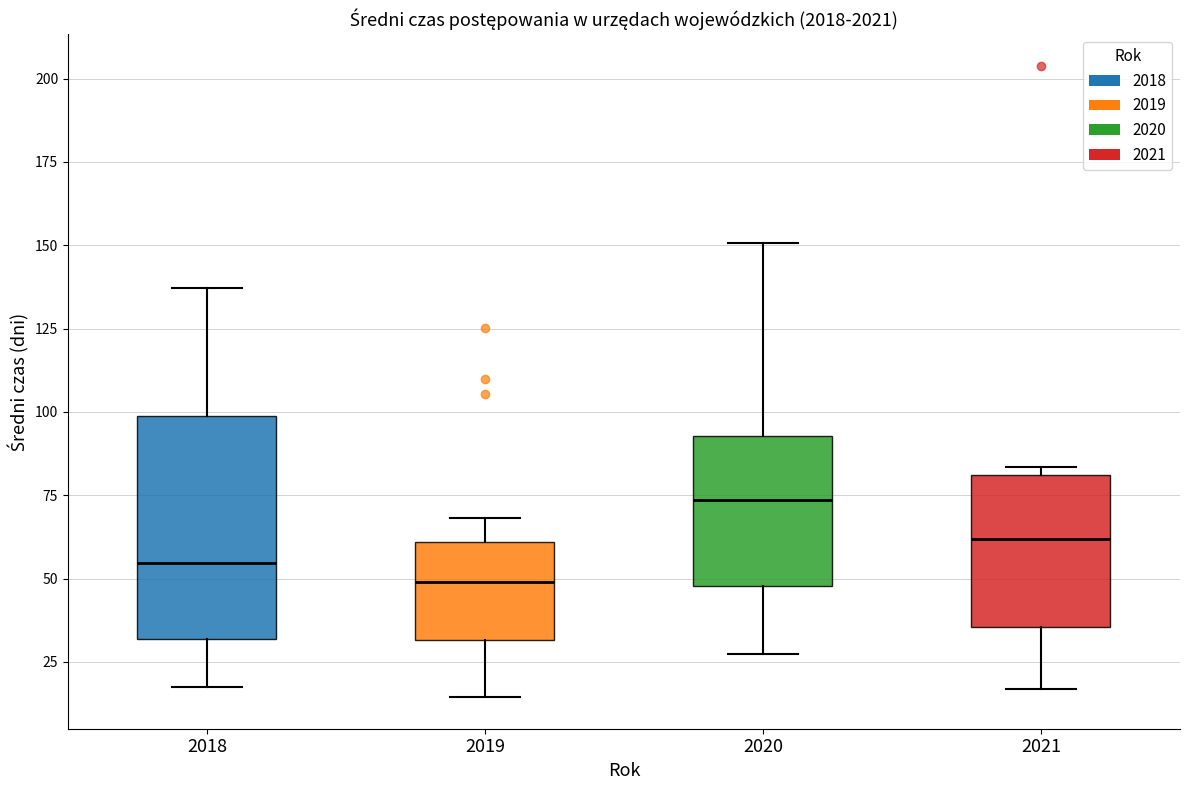

Reading left to right, transcribe this box plot: for each box, give where its median line is, the range the box spans, and where its two whiskers end, as read against the y-axis. The values are not printed on the chart, so give them approximately, as read against the axis.

2018: median 55, box 30 to 100, whiskers 15 to 135
2019: median 50, box 30 to 60, whiskers 15 to 70
2020: median 75, box 50 to 95, whiskers 25 to 150
2021: median 60, box 35 to 80, whiskers 15 to 85